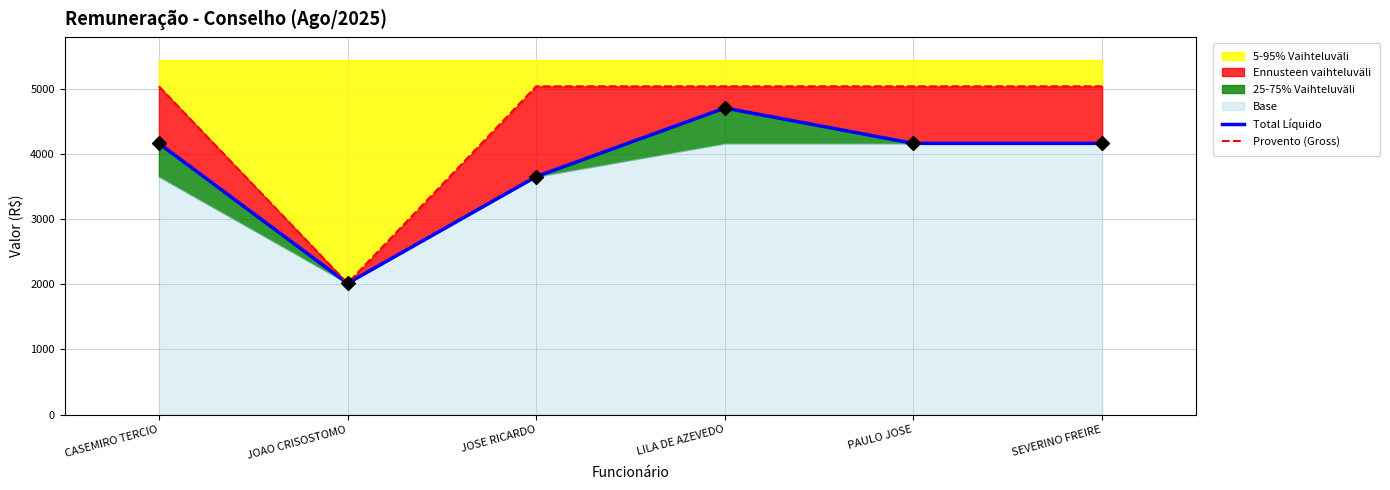

Is it true that 5-95% Vaihteluväli equals 2014.5 at JOAO CRISOSTOMO?

True